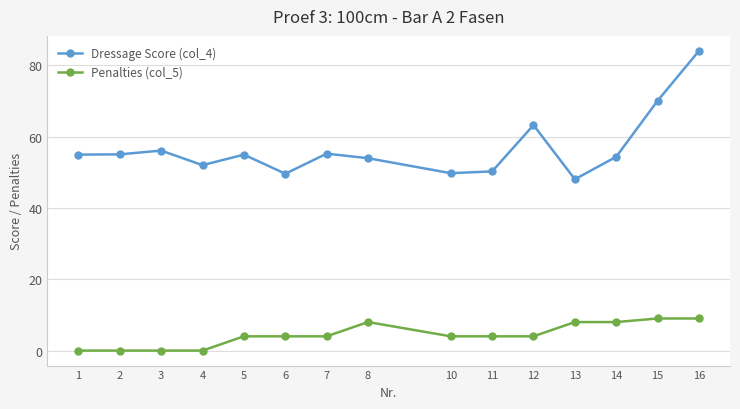

The Penalties (col_5) series shows 14.0 at 13. True or false?

False